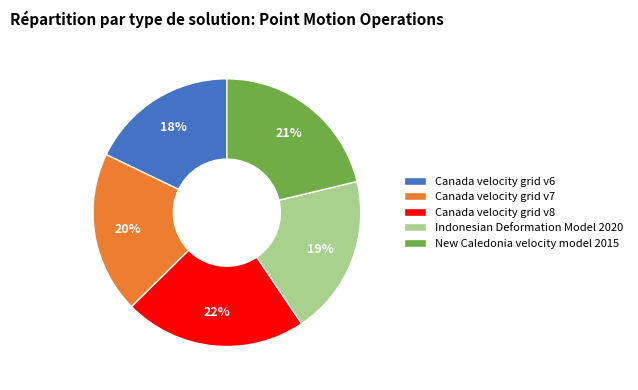

Count the number of slices in the pie.

5